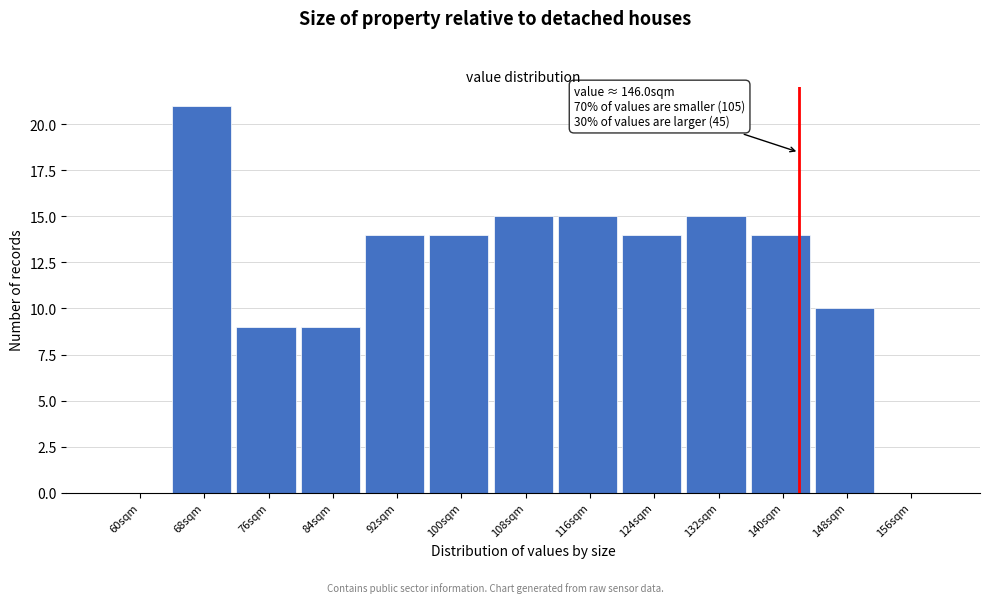

Reading right to left, list all the values displayed in this chart.

156sqm=0	148sqm=10	140sqm=14	132sqm=15	124sqm=14	116sqm=15	108sqm=15	100sqm=14	92sqm=14	84sqm=9	76sqm=9	68sqm=21	60sqm=0